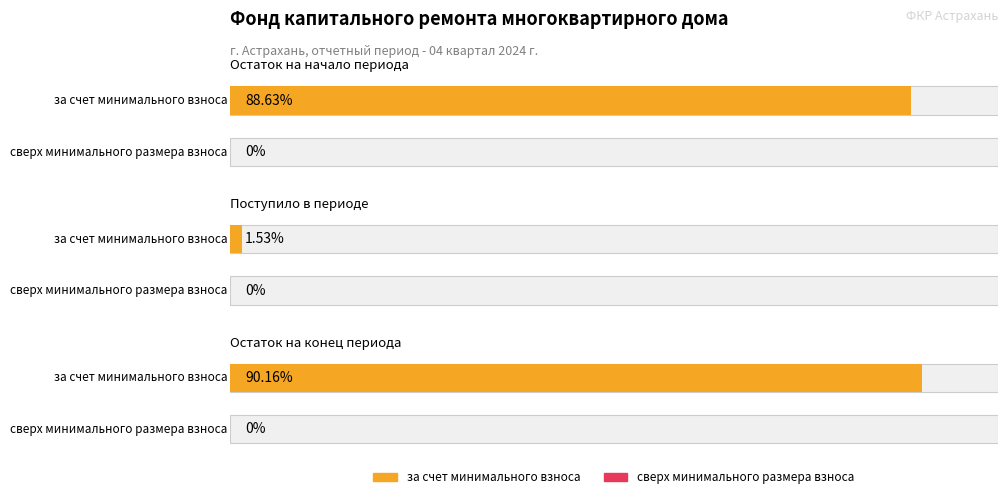

How many groups of bars are there?

3